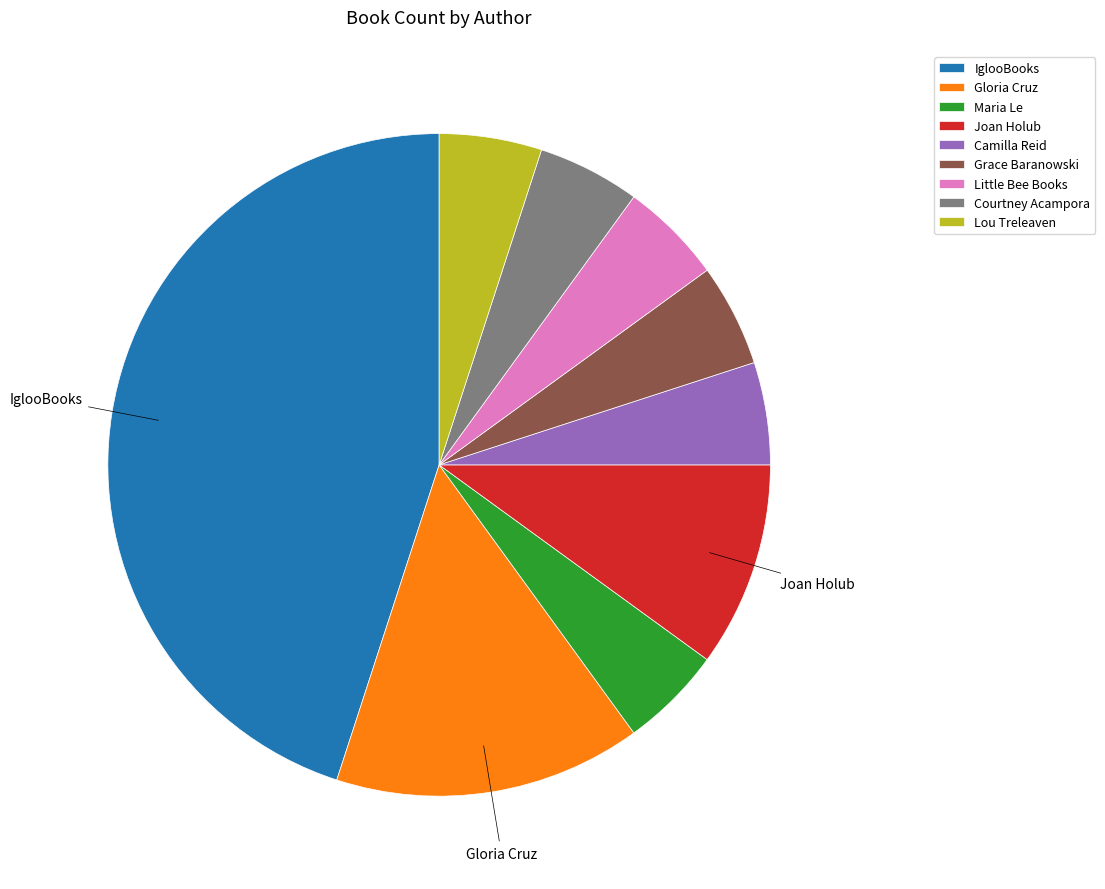

Between Maria Le and Joan Holub, which is larger?

Joan Holub